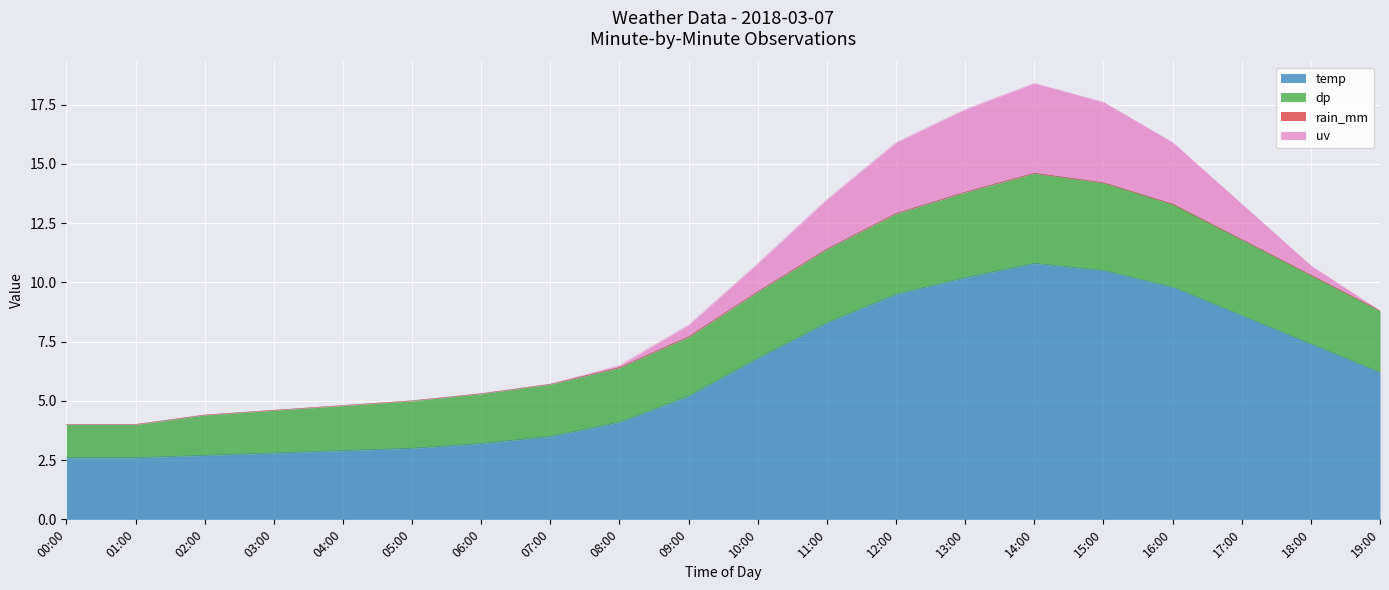

At which label does dp reach its minimum?

00:00